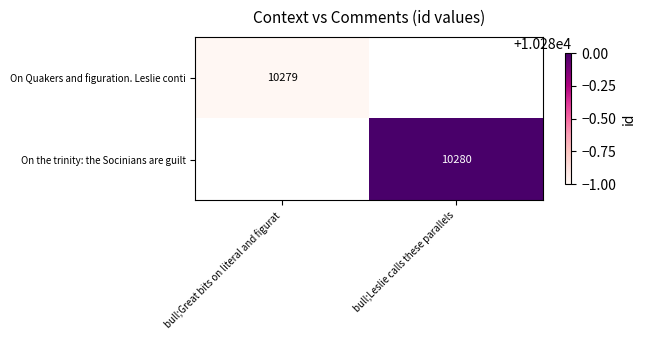

Is it true that On Quakers and figuration. Leslie conti equals 10279 at bull;Great bits on literal and figurat?

True